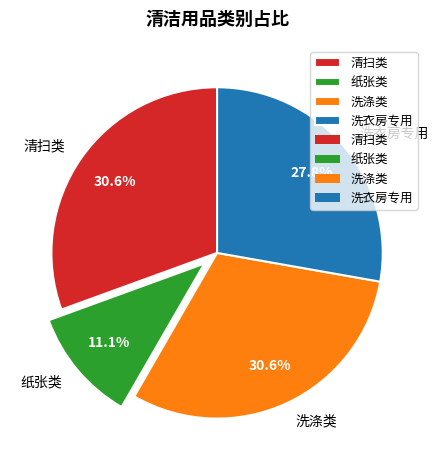

To the nearest percent, what is the difference between the largest and smallest slice percentages?

19%